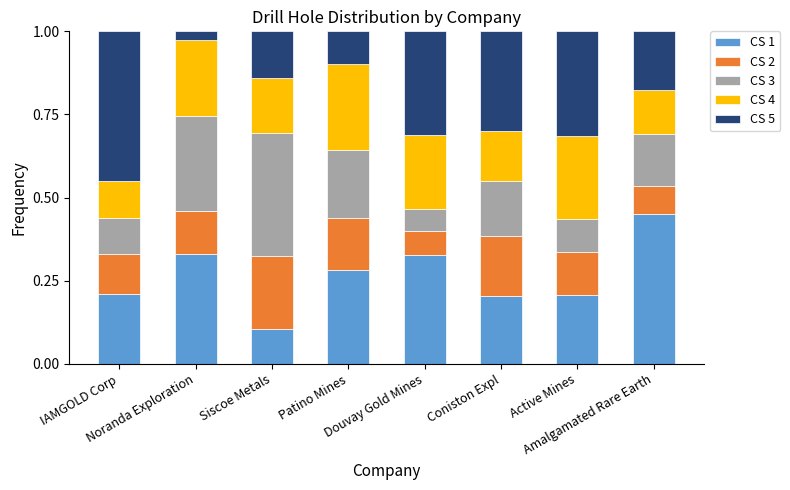

How many CS 1 values are between 0 and 1?

8